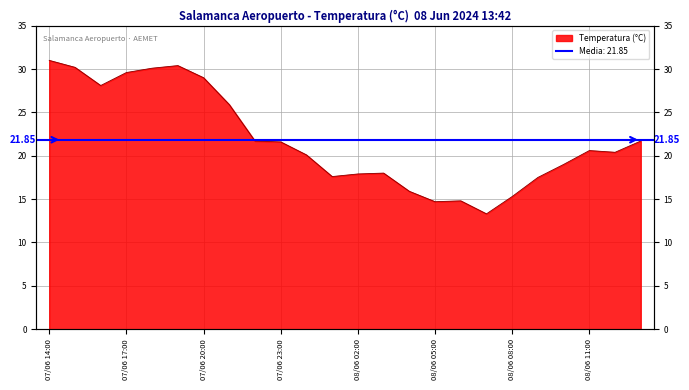

Where is the data nearest to the value 22?

07/06 22:00